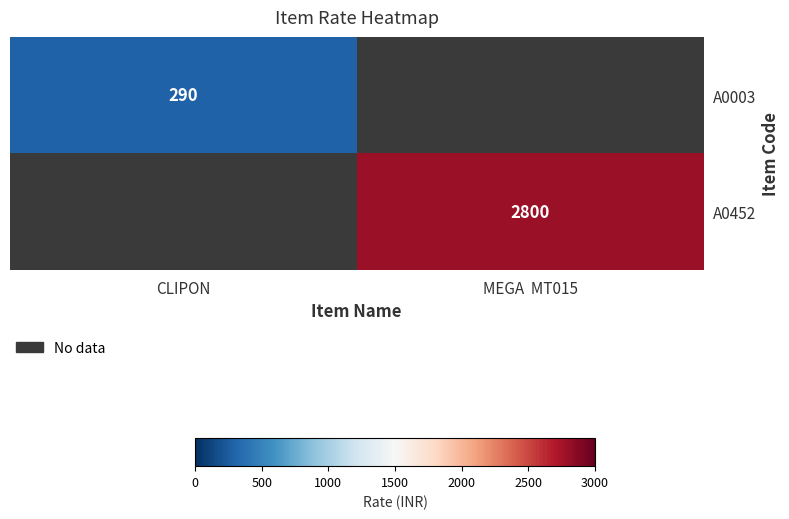

The value of A0452 at MEGA  MT015 is 2800. True or false?

True